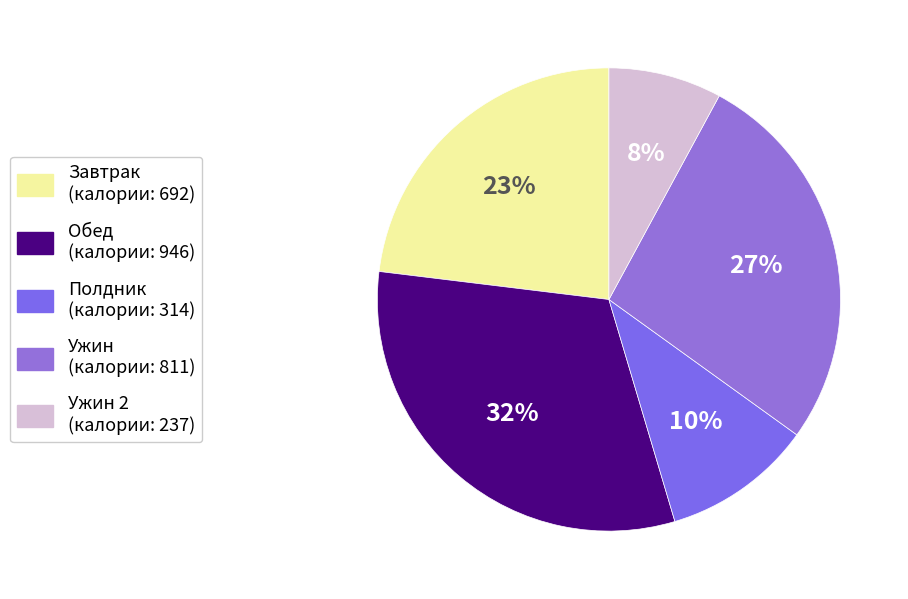

Rank the categories by value from highest to lowest.

Обед, Ужин, Завтрак, Полдник, Ужин 2